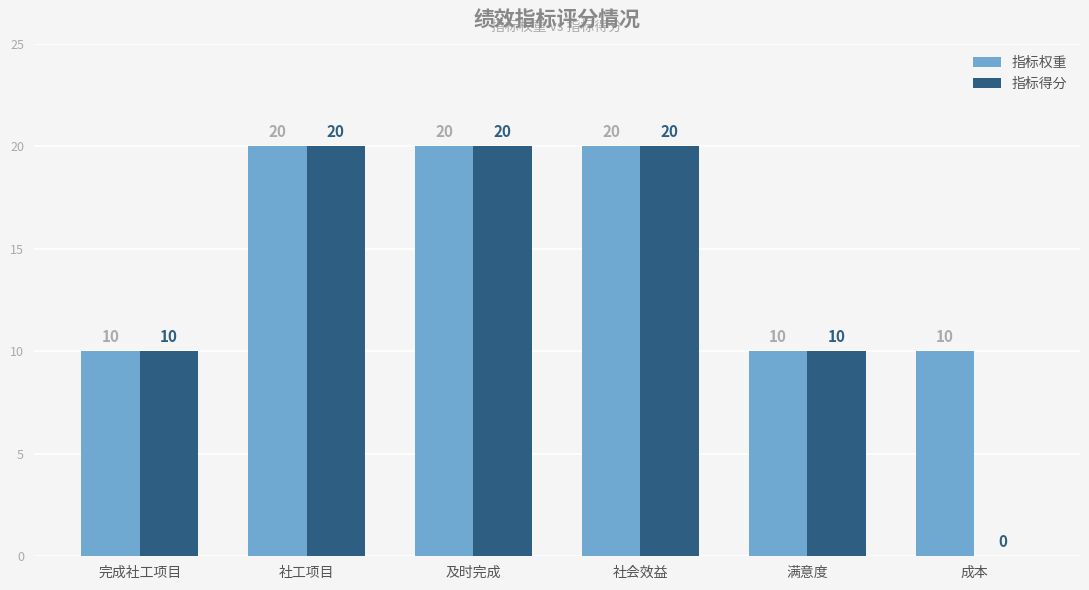

What is the highest value of the 指标得分 series?

20